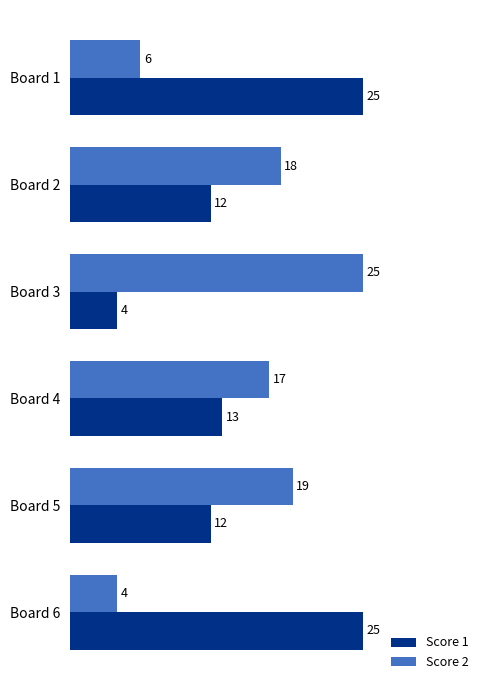

Is it true that Score 1 equals 4 at Board 3?

True